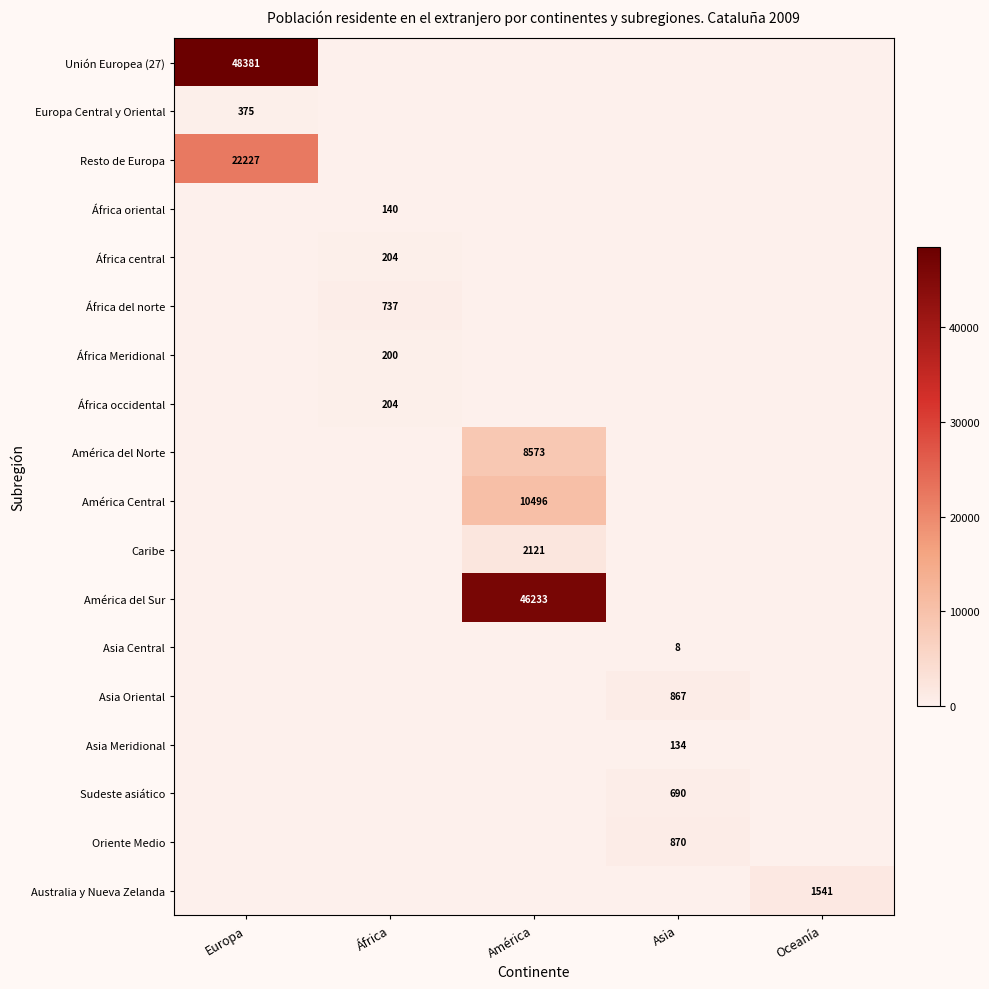

The value of África occidental at África is 78. True or false?

False